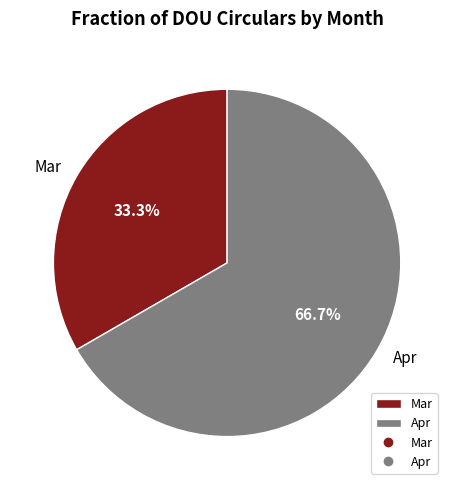

Which category has the biggest portion of the pie?

Apr